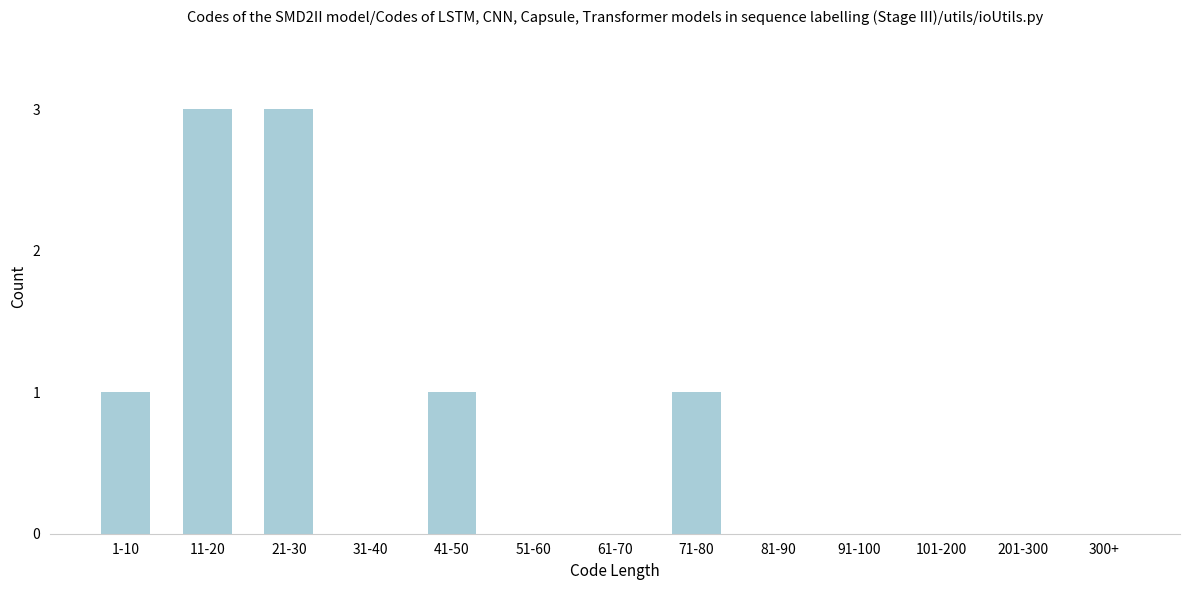

Reading left to right, extract all data points from this chart.

1-10=1	11-20=3	21-30=3	31-40=0	41-50=1	51-60=0	61-70=0	71-80=1	81-90=0	91-100=0	101-200=0	201-300=0	300+=0